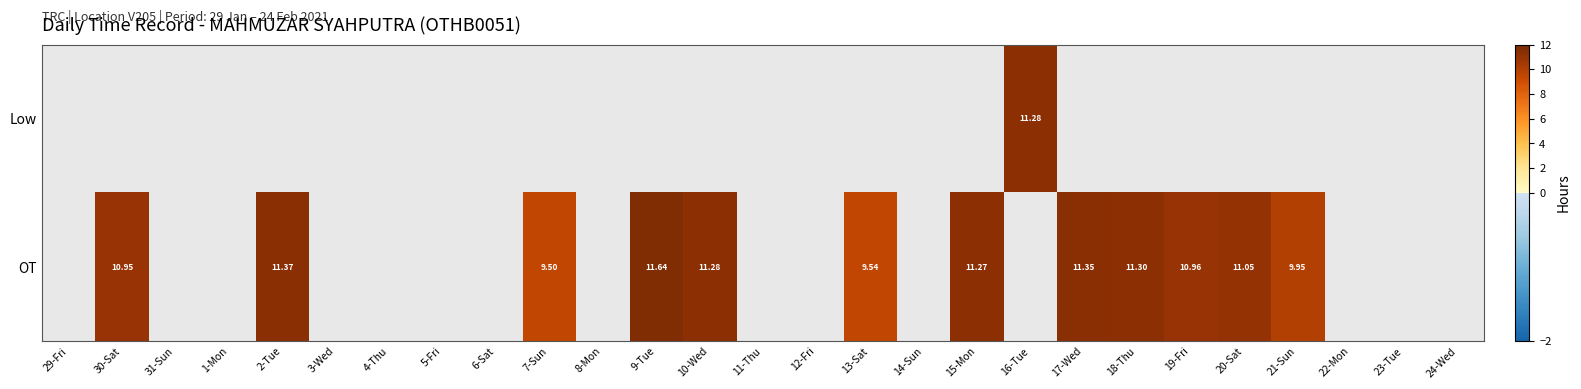

Which has a higher value, 1-Mon or 22-Mon?

22-Mon